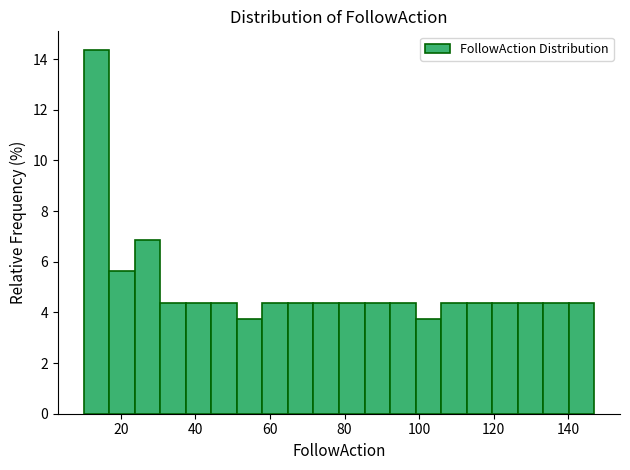

Read against the x-axis, roughly where is the centre of the tallest bar?

14